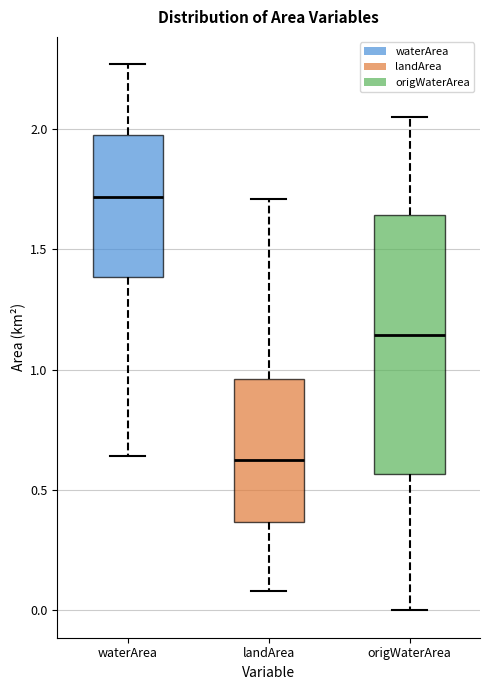

Where does the lower whisker of the box for landArea end on the y-axis? The values are not printed on the chart, so give them approximately, as read against the axis.

0.10